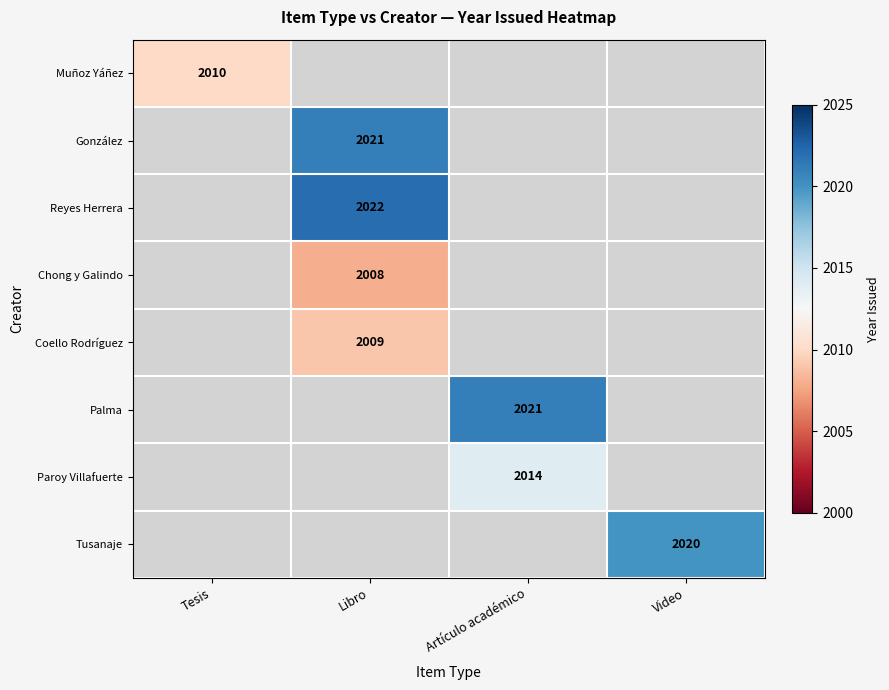

Is it true that González equals 3212 at Libro?

False